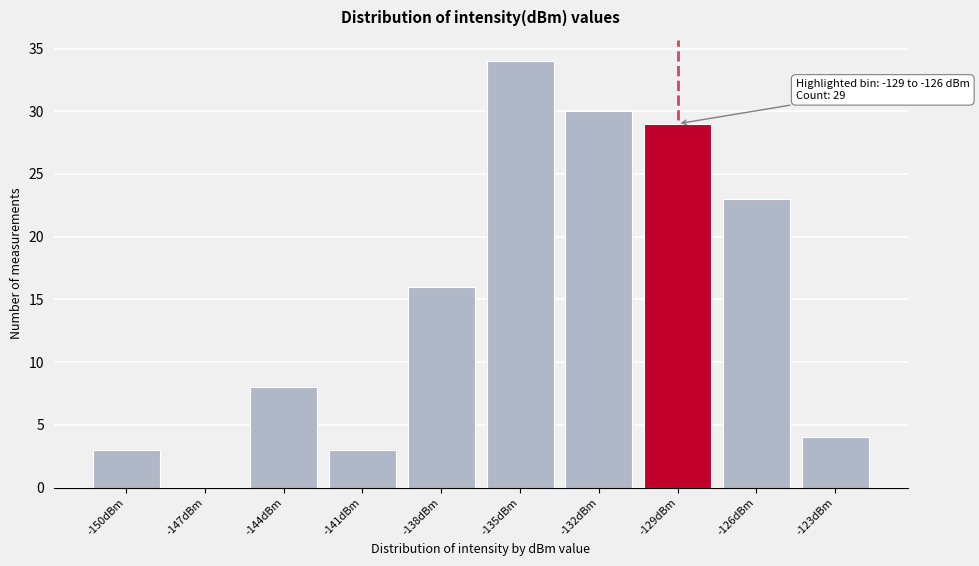

Reading left to right, list all the values displayed in this chart.

-150dBm=3	-147dBm=0	-144dBm=8	-141dBm=3	-138dBm=16	-135dBm=34	-132dBm=30	-129dBm=29	-126dBm=23	-123dBm=4